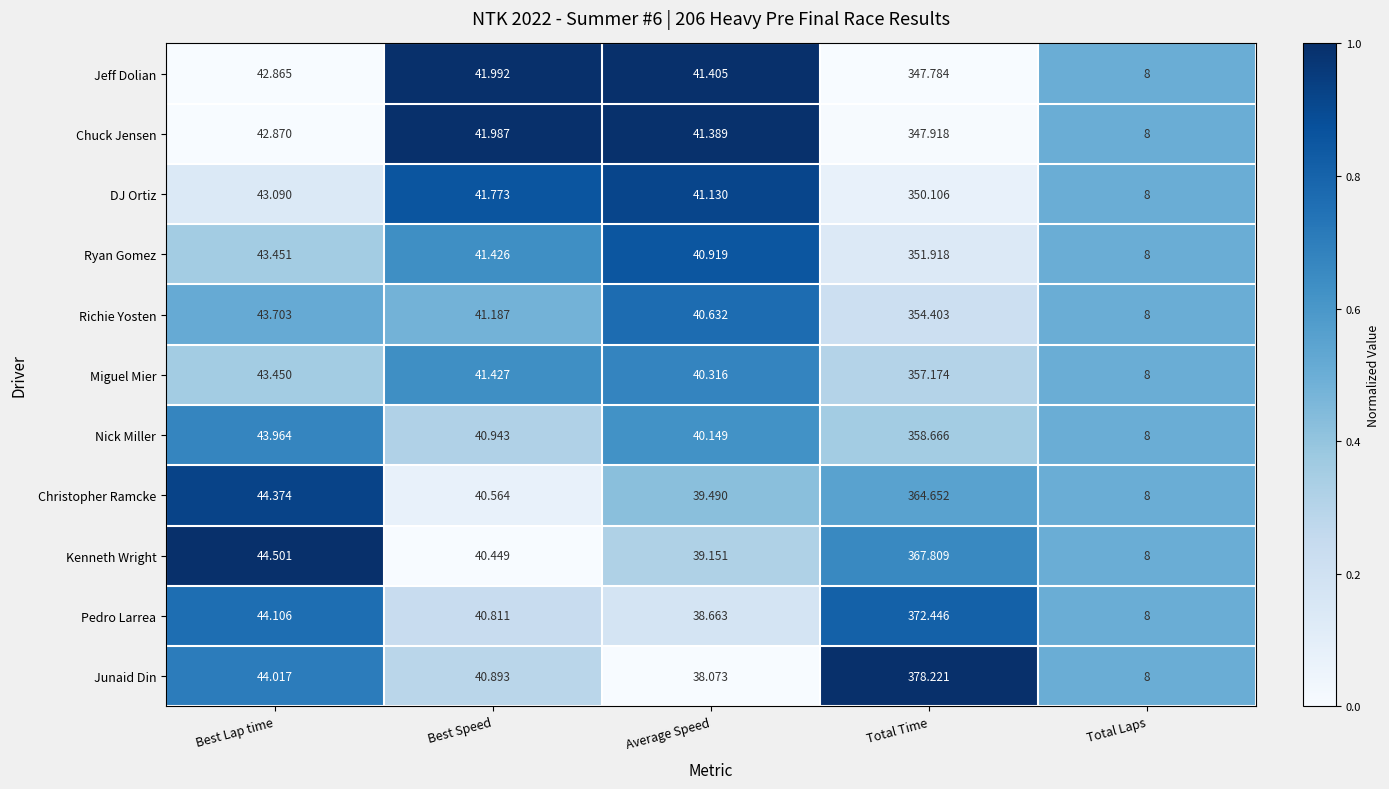

At which category does the chart reach its peak across all series?

Total Time